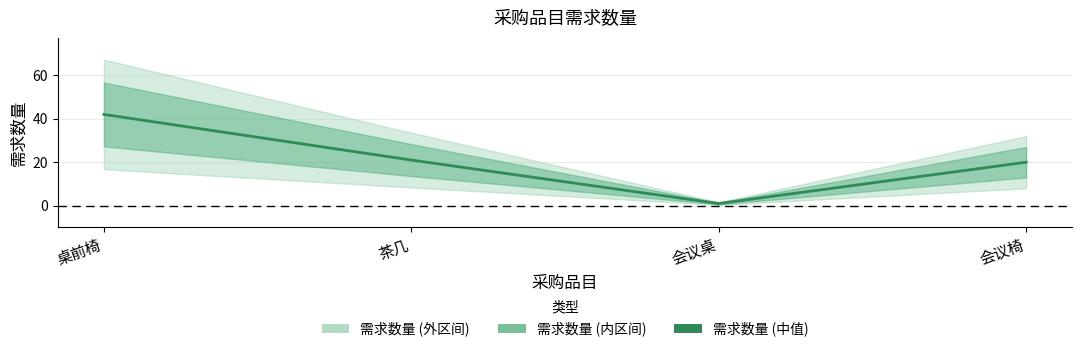

True or false: the data has more than 2 interior local peaks.

False